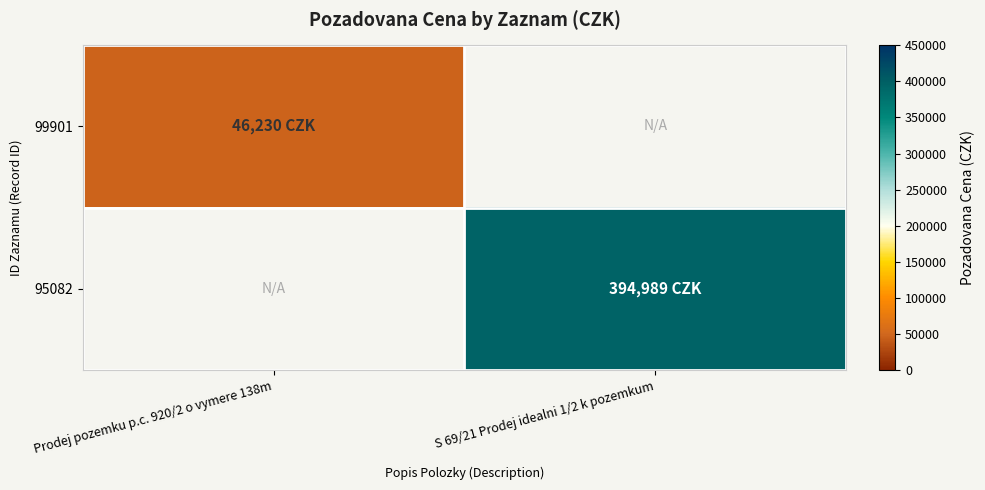

The value of 99901 at Prodej pozemku p.c. 920/2 o vymere 138m is 46230.0. True or false?

True